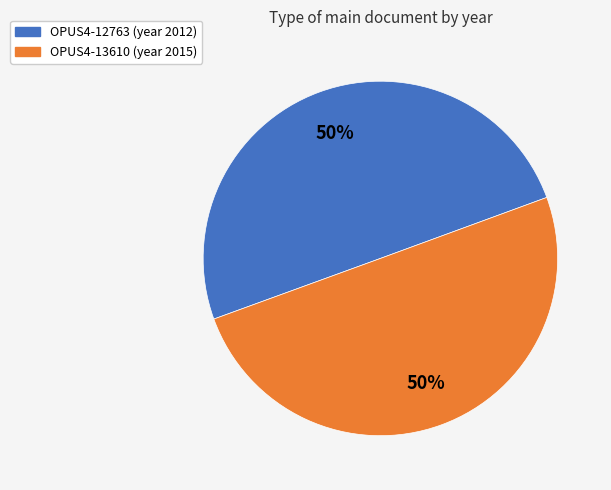

Approximately how many times larger is the value at OPUS4-12763 compared to OPUS4-13610?

1.0